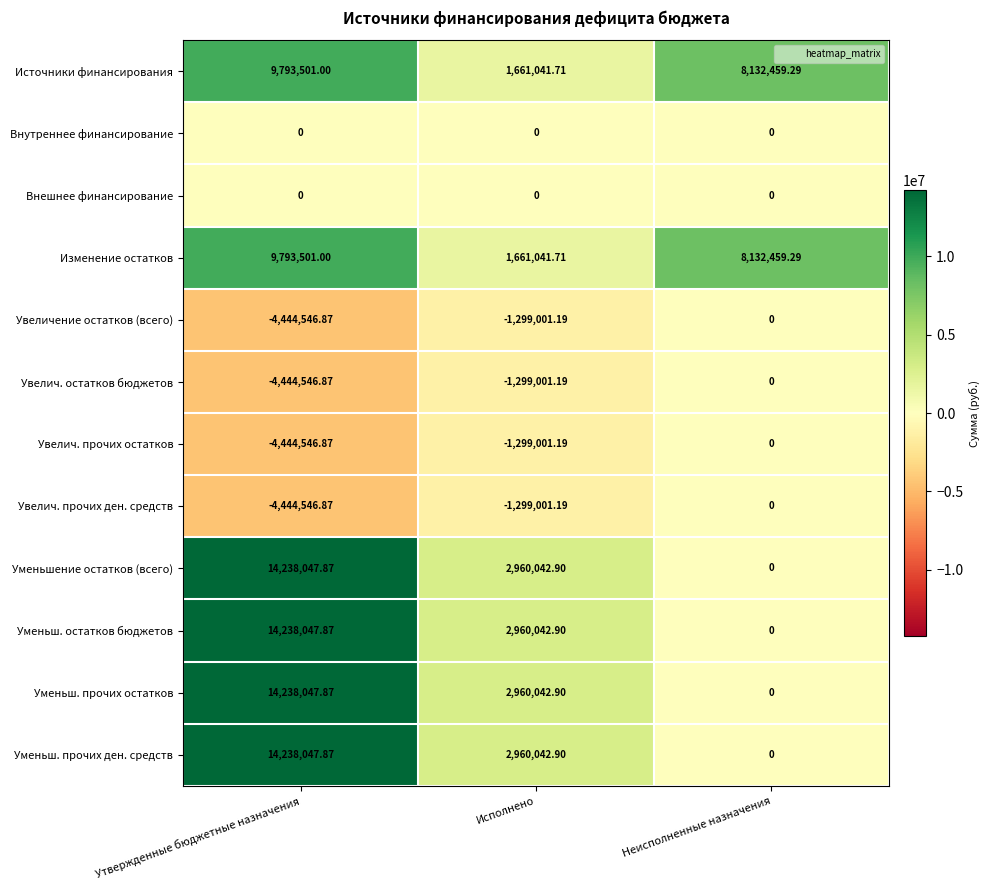

At which category is the sum across all series the highest?

Утвержденные бюджетные назначения